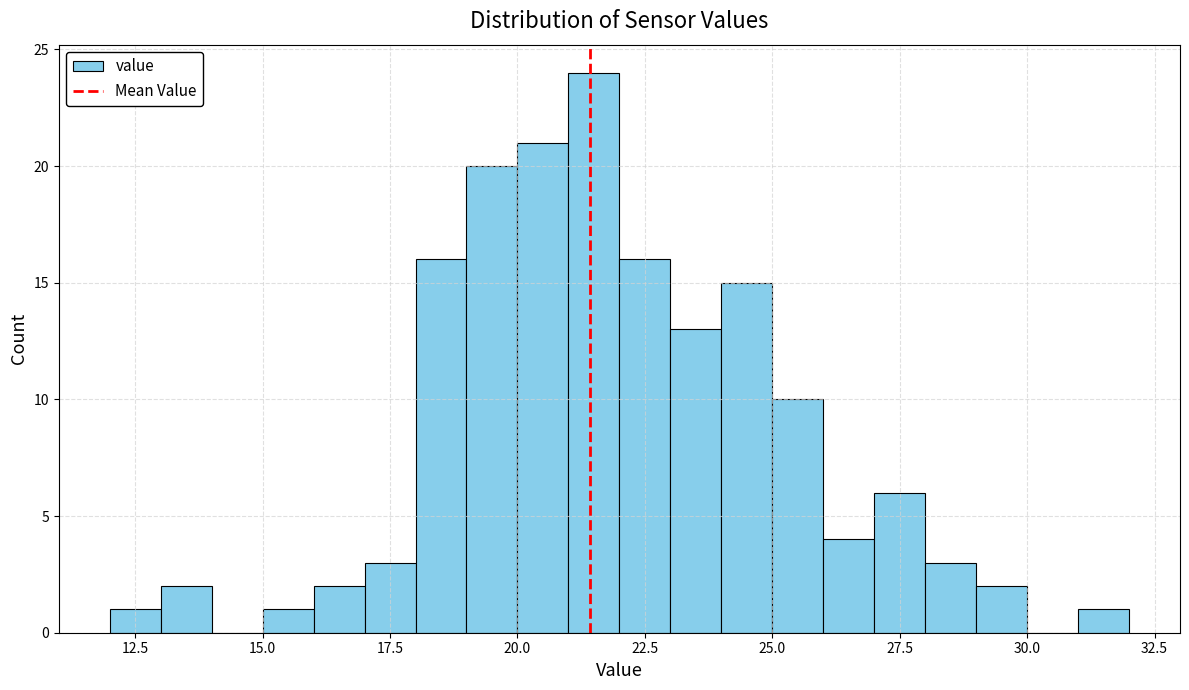

Read against the x-axis, roughly where is the centre of the tallest bar?

21.5